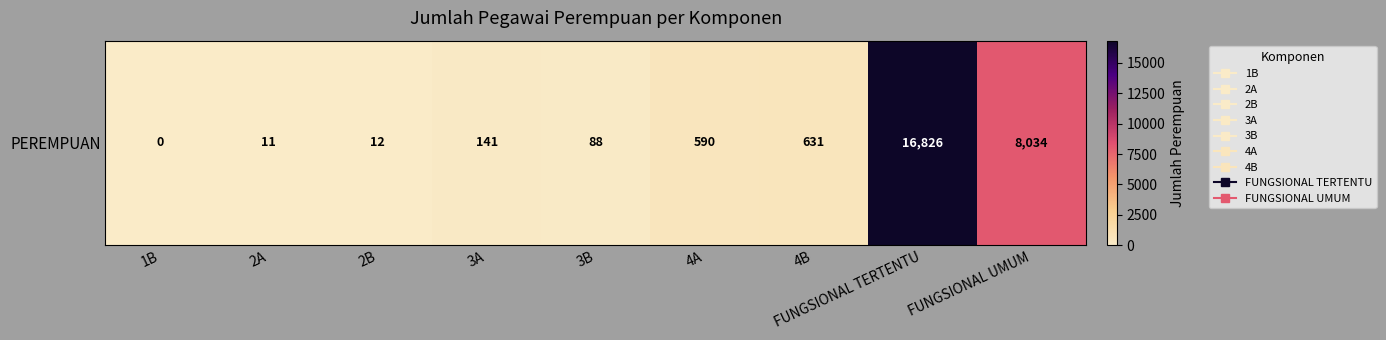

Reading left to right, list all the values displayed in this chart.

0	11	12	141	88	590	631	16826	8034